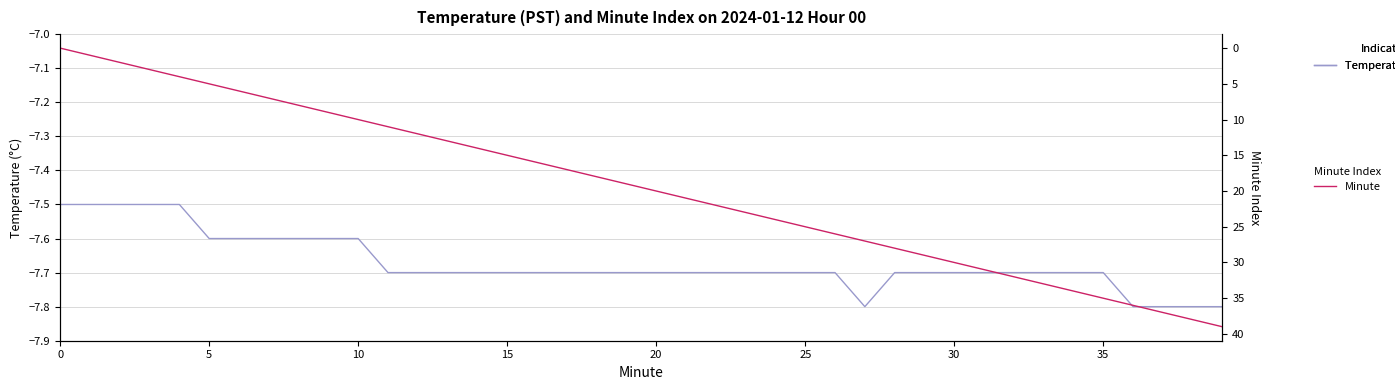

Reading left to right, extract all data points from this chart.

Temperature (PST, °C): -7.5	-7.5	-7.5	-7.5	-7.5	-7.6	-7.6	-7.6	-7.6	-7.6	-7.6	-7.7	-7.7	-7.7	-7.7	-7.7	-7.7	-7.7	-7.7	-7.7	-7.7	-7.7	-7.7	-7.7	-7.7	-7.7	-7.7	-7.8	-7.7	-7.7	-7.7	-7.7	-7.7	-7.7	-7.7	-7.7	-7.8	-7.8	-7.8	-7.8
Minute: 0.0	1.0	2.0	3.0	4.0	5.0	6.0	7.0	8.0	9.0	10.0	11.0	12.0	13.0	14.0	15.0	16.0	17.0	18.0	19.0	20.0	21.0	22.0	23.0	24.0	25.0	26.0	27.0	28.0	29.0	30.0	31.0	32.0	33.0	34.0	35.0	36.0	37.0	38.0	39.0